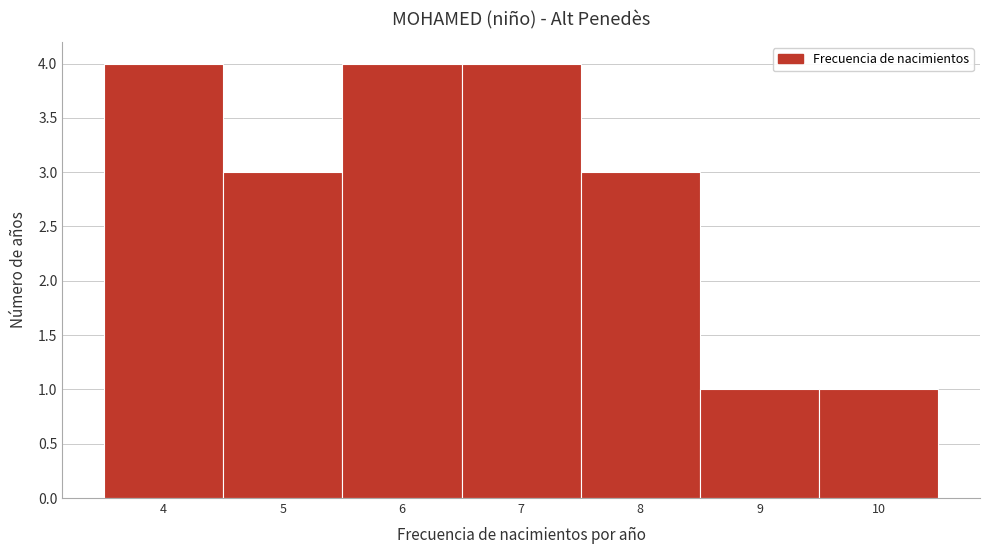

Reading left to right, transcribe this chart: for each bar, give the range it covers on the x-axis and its height. The values are not printed on the chart, so give them approximately, as read against the axis.

3.5 to 4.5: 4
4.5 to 5.5: 3
5.5 to 6.5: 4
6.5 to 7.5: 4
7.5 to 8.5: 3
8.5 to 9.5: 1
9.5 to 10.5: 1